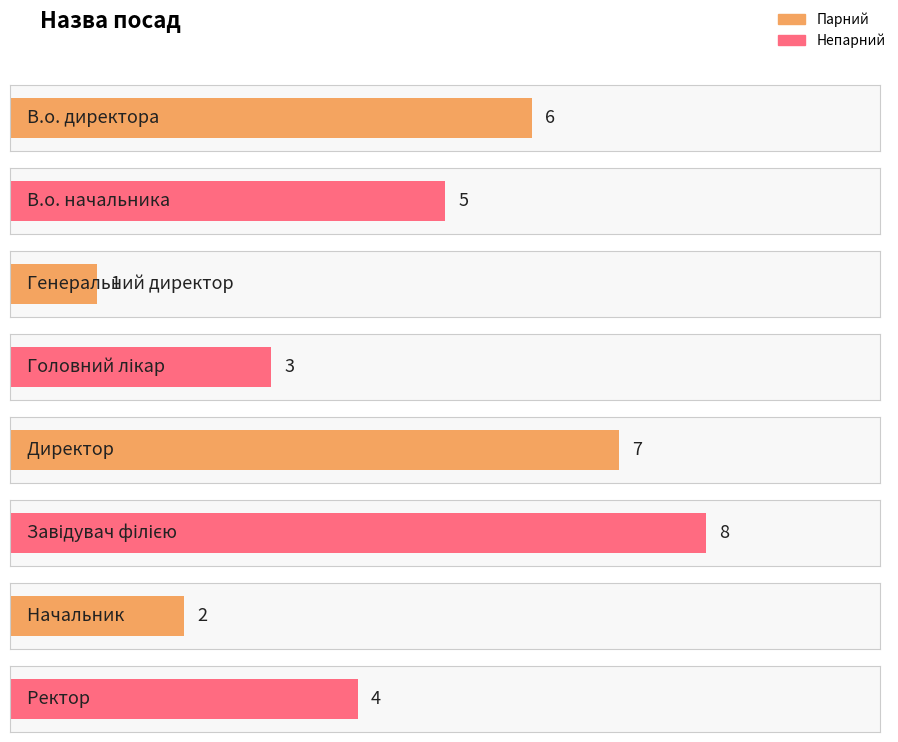

List the labels in order of value, largest first.

Завідувач філією, Директор, В.о. директора, В.о. начальника, Ректор, Головний лікар, Начальник, Генеральний директор